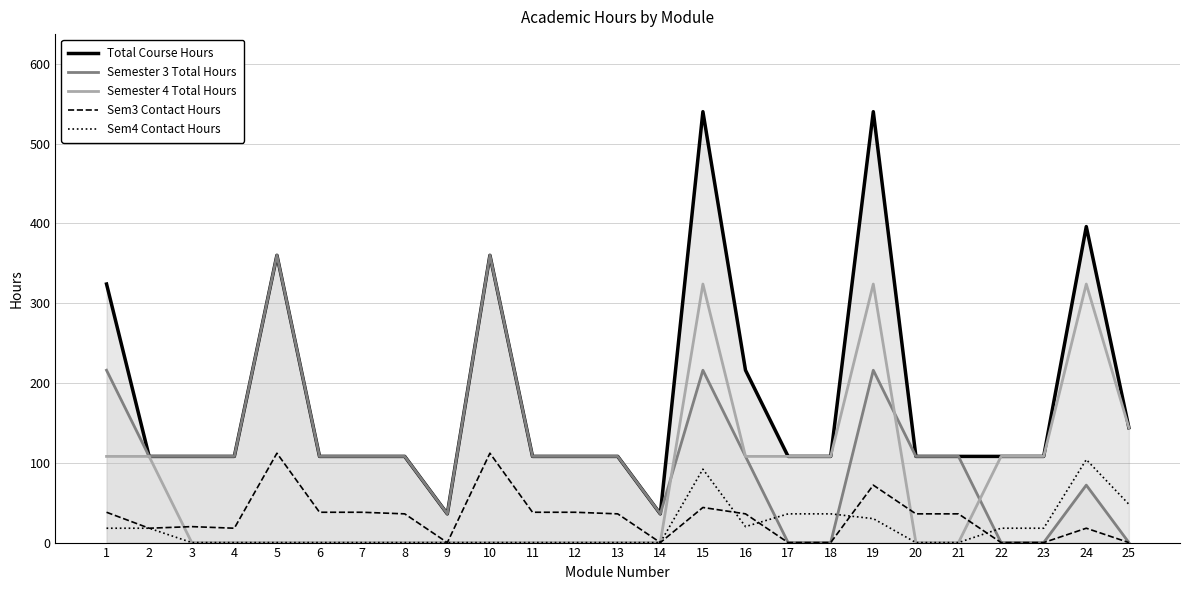

Does the chart have visible grid lines?

Yes